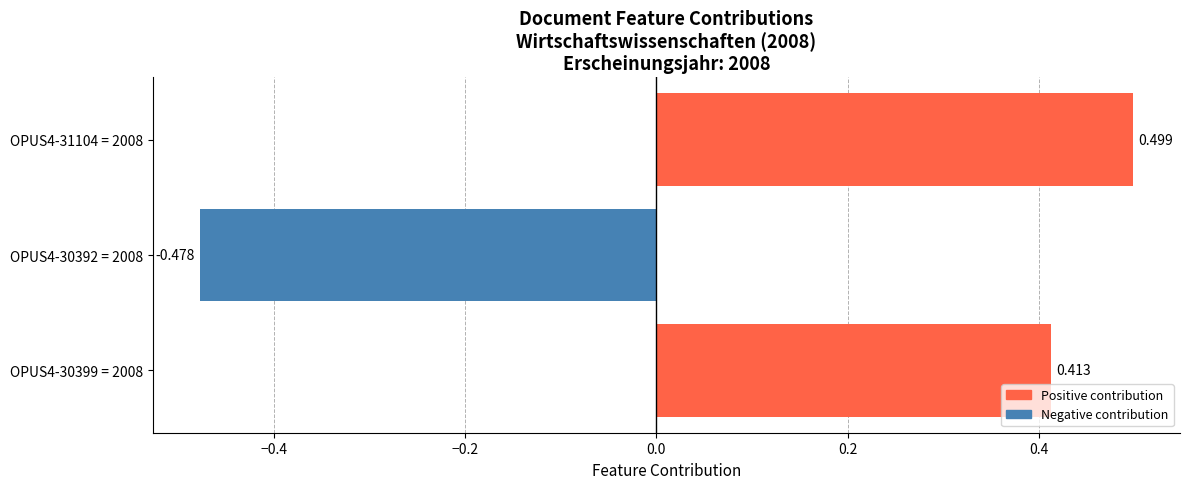

How many bars are there in total?

3